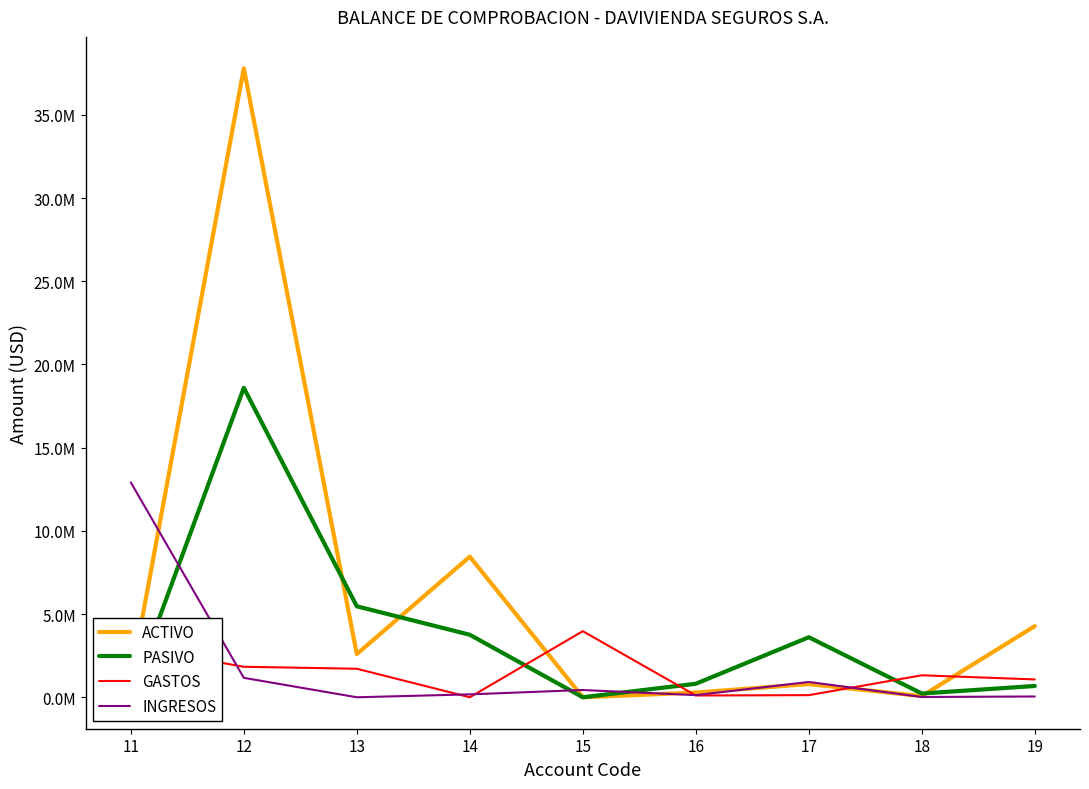

How many times do ACTIVO and GASTOS cross each other?

5